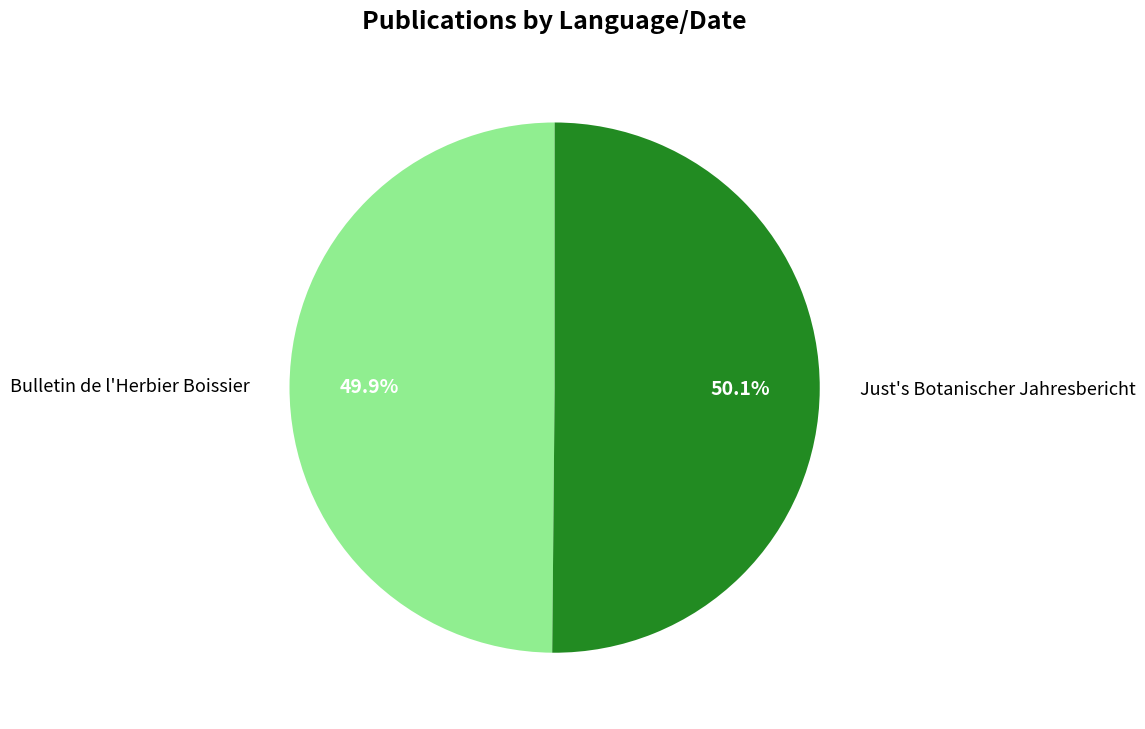

Combined, do Bulletin de l'Herbier Boissier and Just's Botanischer Jahresbericht account for over 50%?

Yes